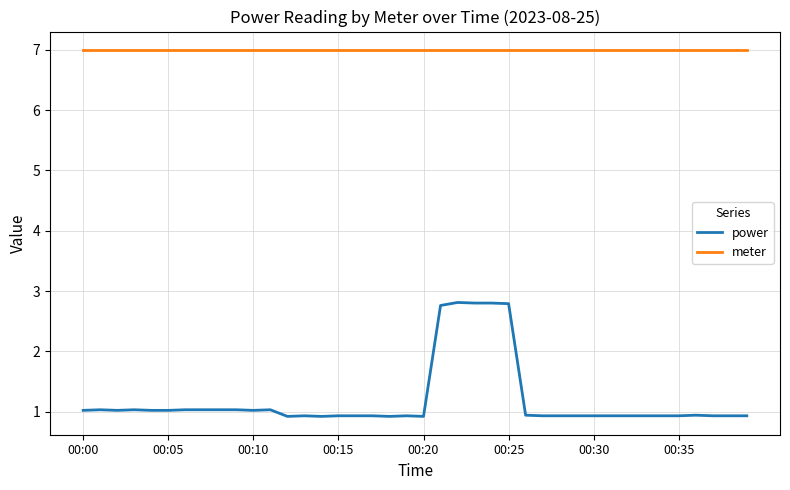

True or false: meter and power intersect in this chart.

False